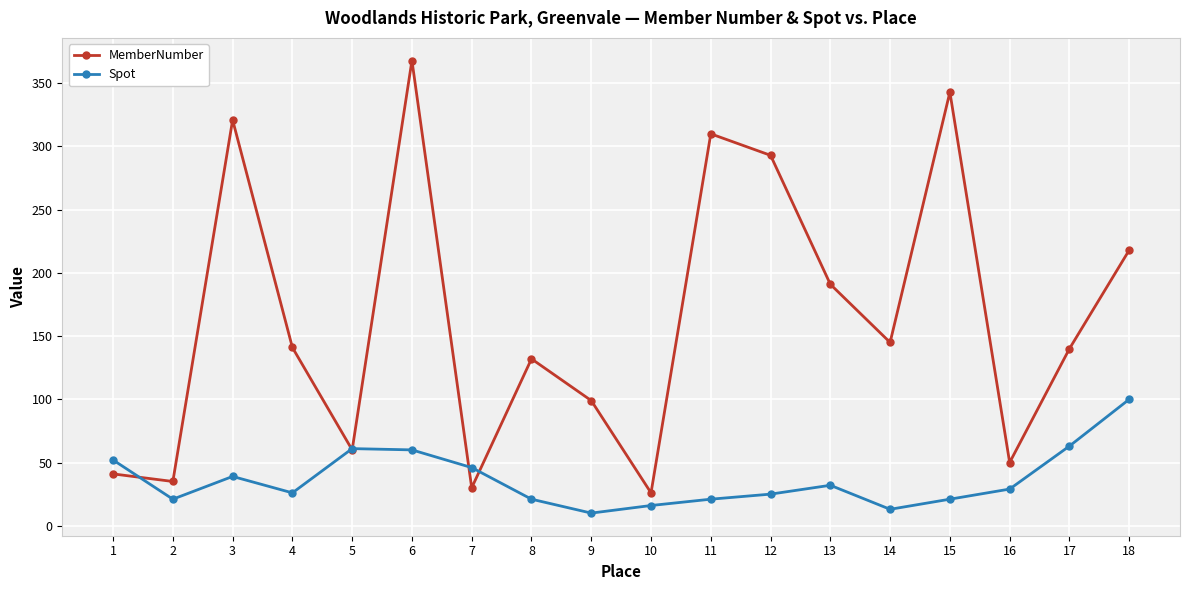

Rank the series by their maximum value, from highest to lowest.

MemberNumber, Spot